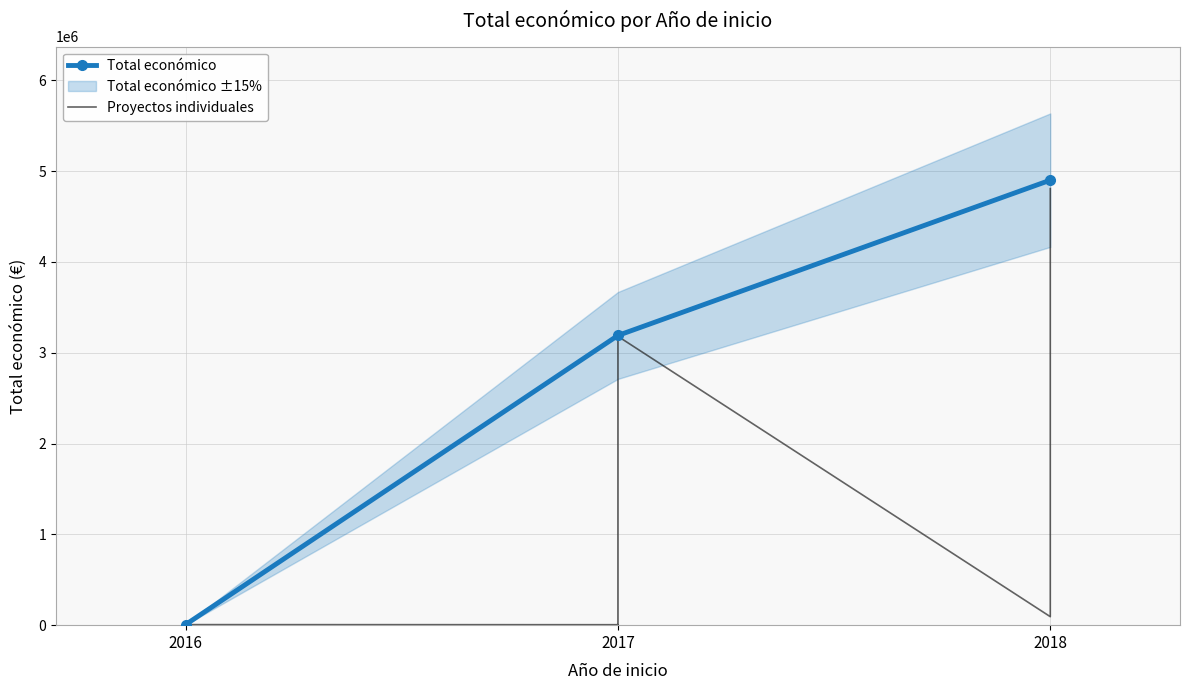

What is the difference between the maximum and minimum values?

4801423